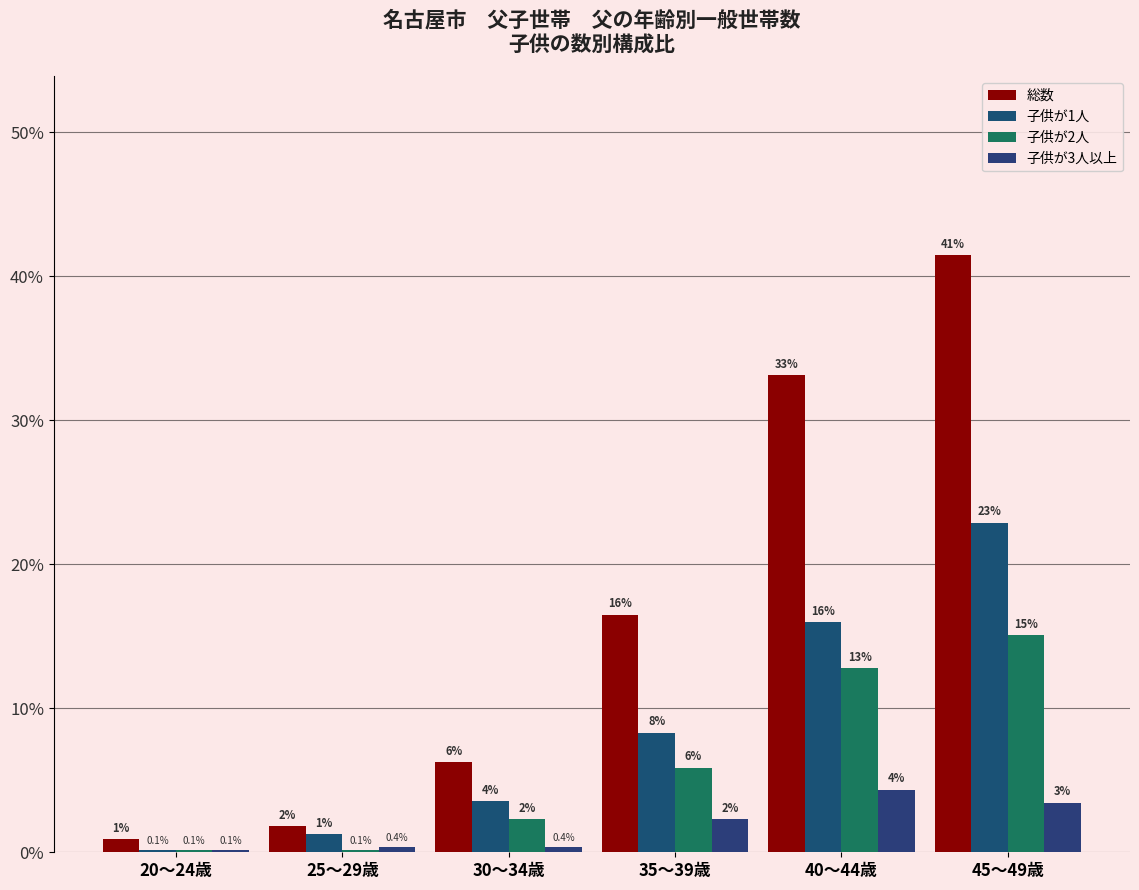

Reading right to left, extract all data points from this chart.

総数: 41.4	33.1	16.5	6.3	1.8	0.9
子供が1人: 22.9	16.0	8.3	3.6	1.3	0.1
子供が2人: 15.1	12.8	5.9	2.3	0.1	0.1
子供が3人以上: 3.5	4.3	2.3	0.4	0.4	0.1